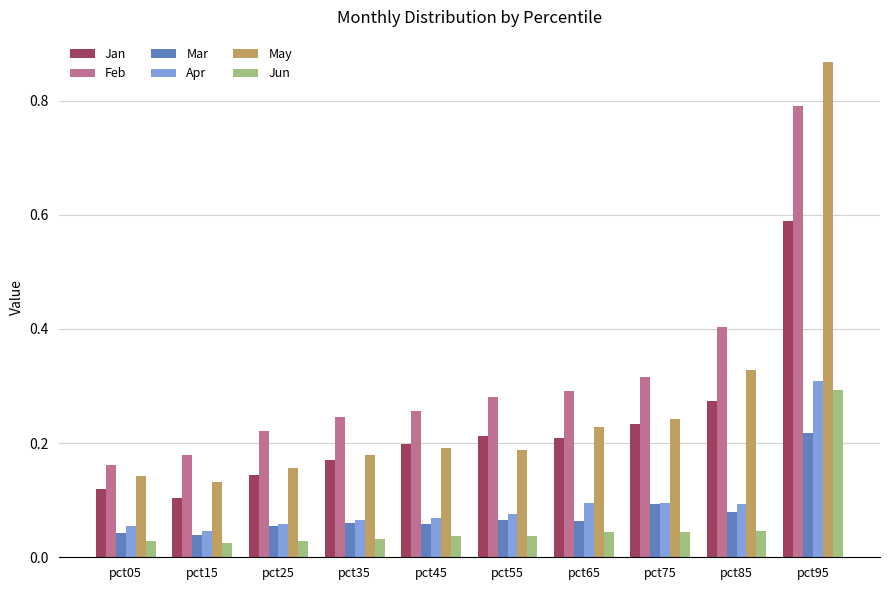

At which label does Apr reach its peak?

pct95